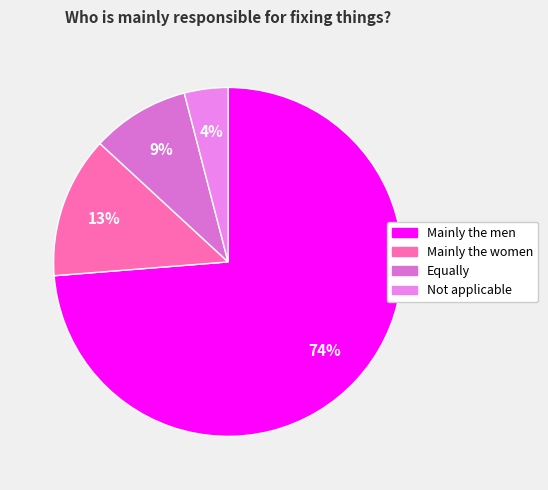

To the nearest percent, what portion does Not applicable represent?

4%